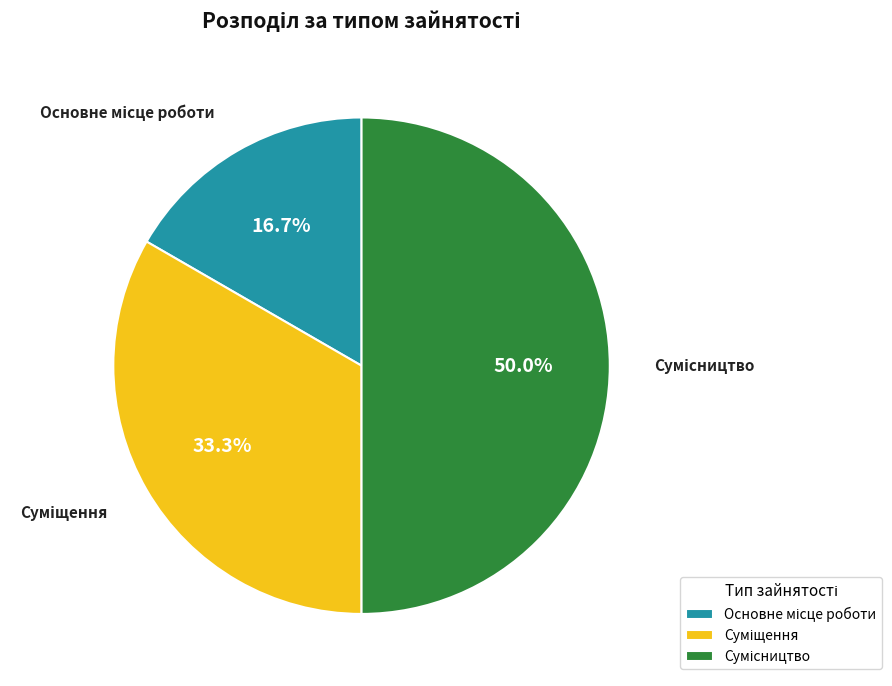

How many slices are in this pie chart?

3